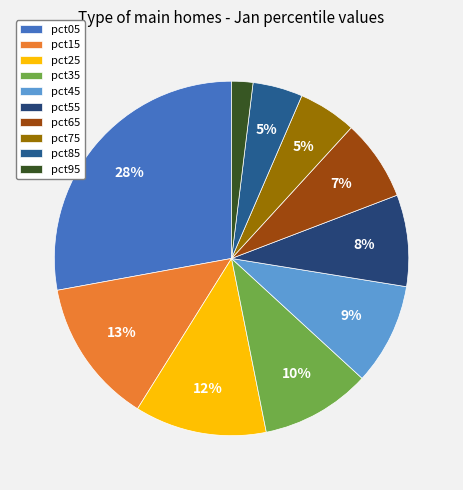

True or false: pct05 accounts for 21% of the total.

False